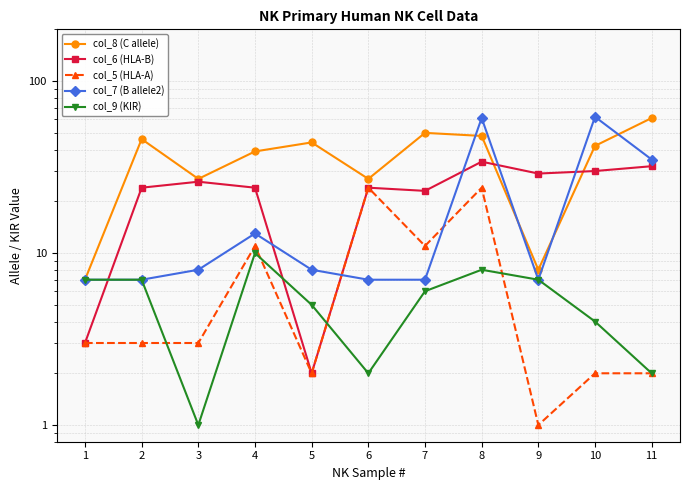

In col_8 (C allele), how many points are lower than both neighbors (excluding endpoints)?

3